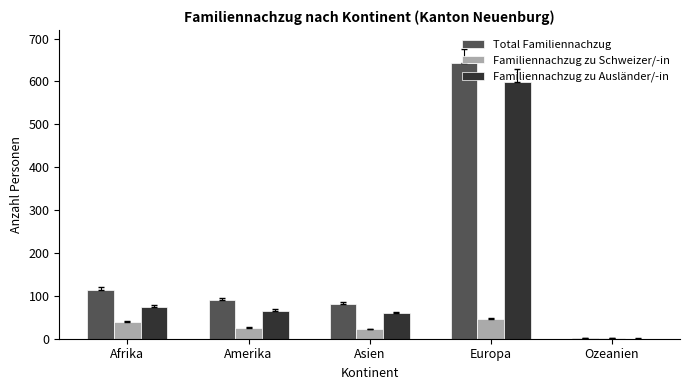

What is the highest value of the Familiennachzug zu Ausländer/-in series?

598